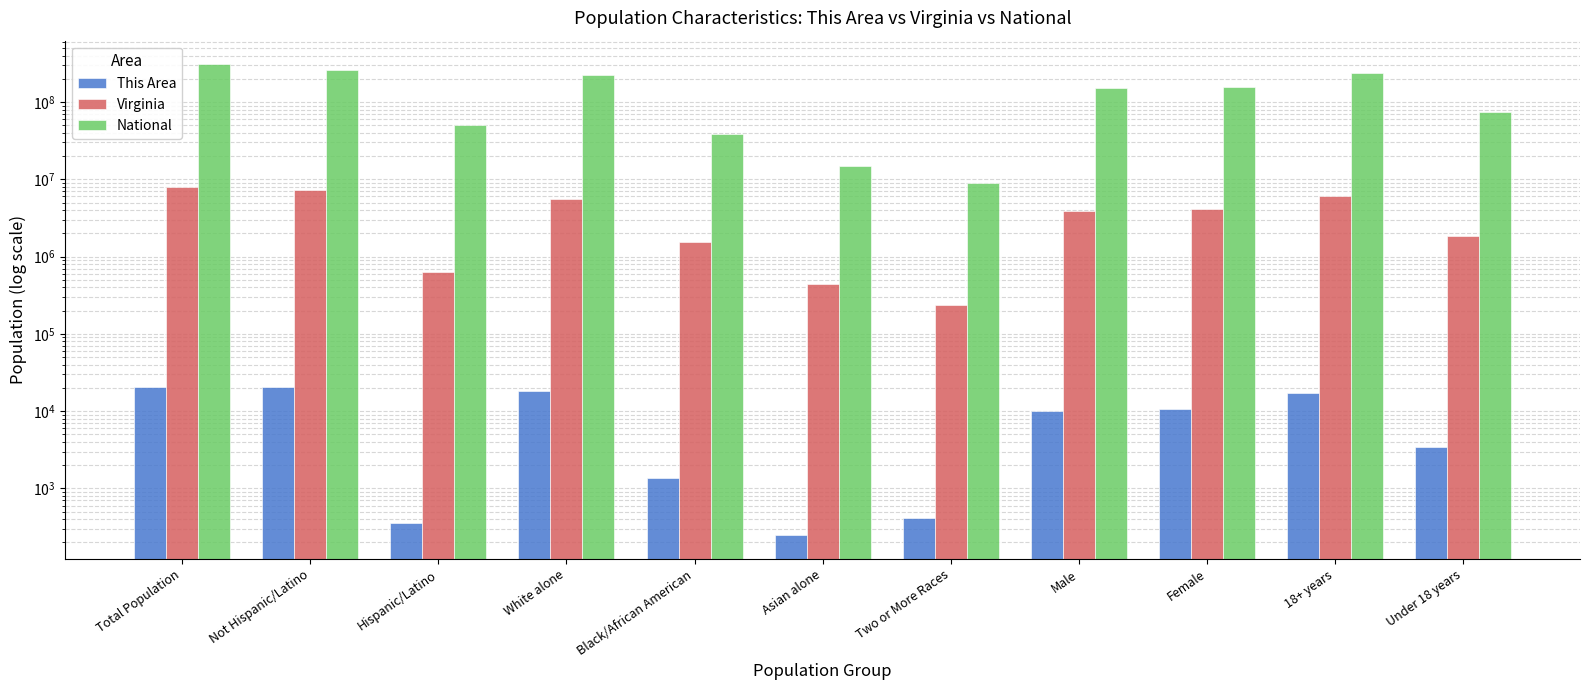

Reading left to right, what are all the values shown in this chart?

This Area: 20668	20307	361	18459	1350	246	416	10073	10595	17220	3448
Virginia: 8001024	7369199	631825	5486852	1551399	439890	233400	3925983	4075041	6147347	1853677
National: 308745538	258267944	50477594	223553265	38929319	14674252	9009073	151781326	156964212	234564071	74181467